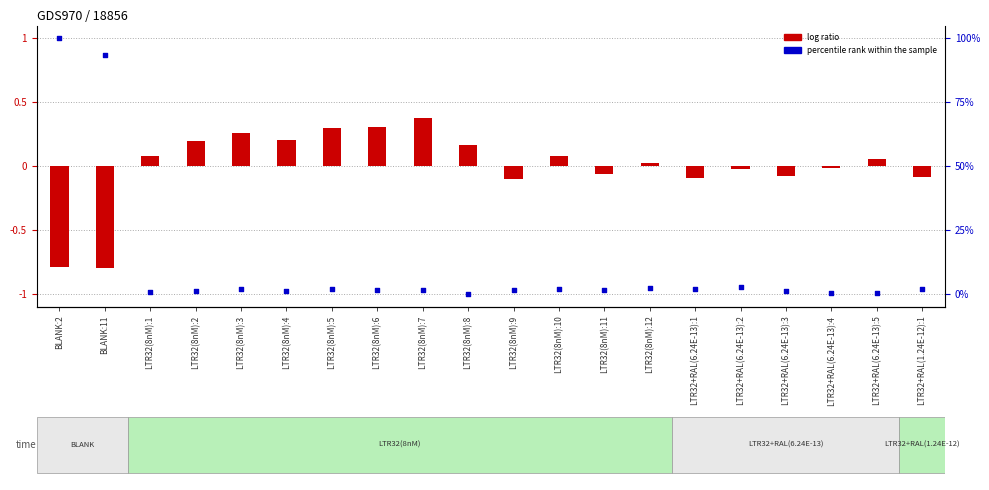

What are all the series names shown in the legend?

log ratio, percentile rank within the sample